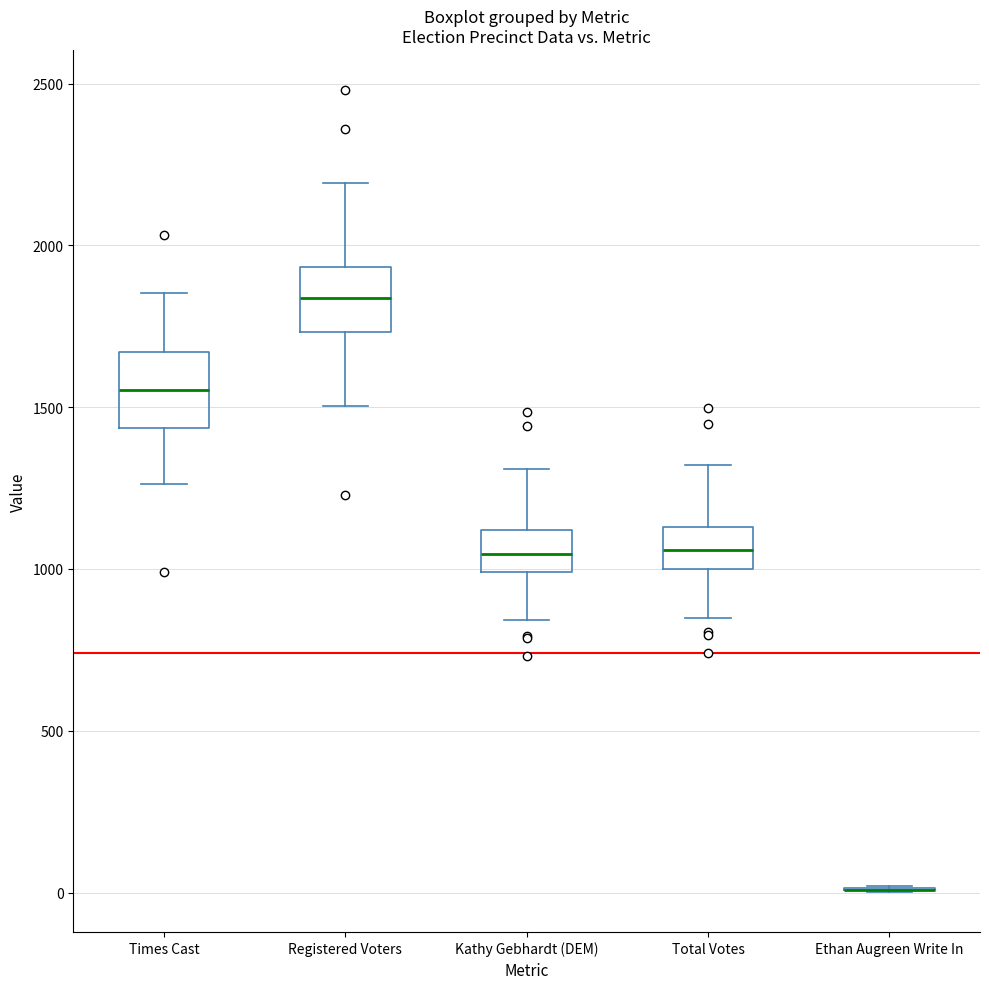

Where is the lower edge of the box for Registered Voters on the y-axis? The values are not printed on the chart, so give them approximately, as read against the axis.

1750